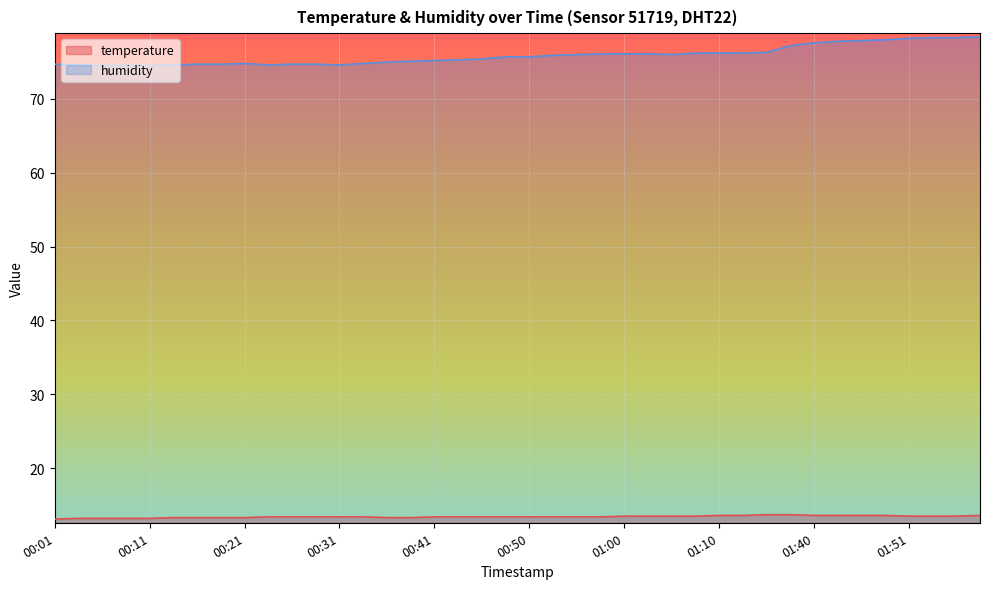

What is the difference between the second highest and minimum values in the humidity series?

3.8